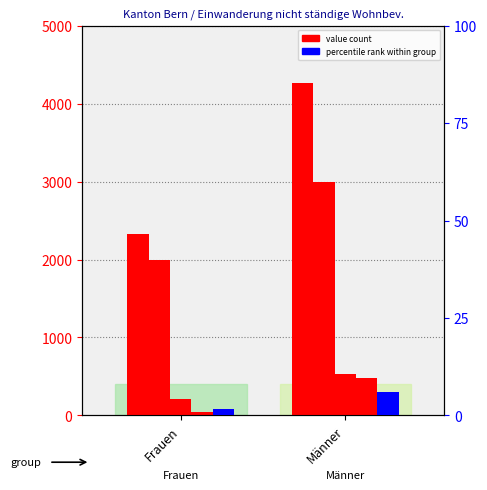

What is the difference between the Kurzaufenthalter <=4 Mon. values at Frauen and Männer?

318.0